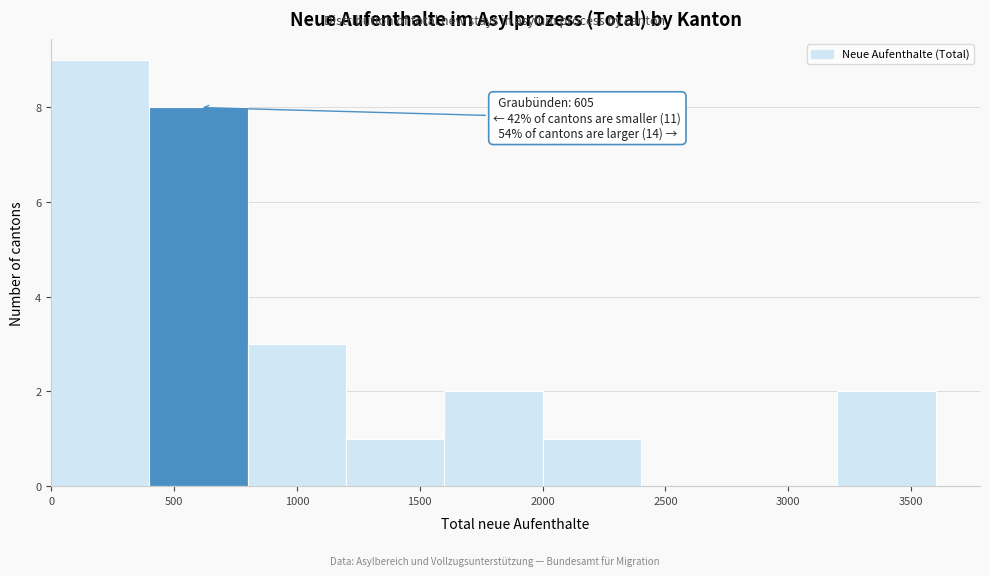

Over which range of the x-axis is the bar tallest?

0 to 400